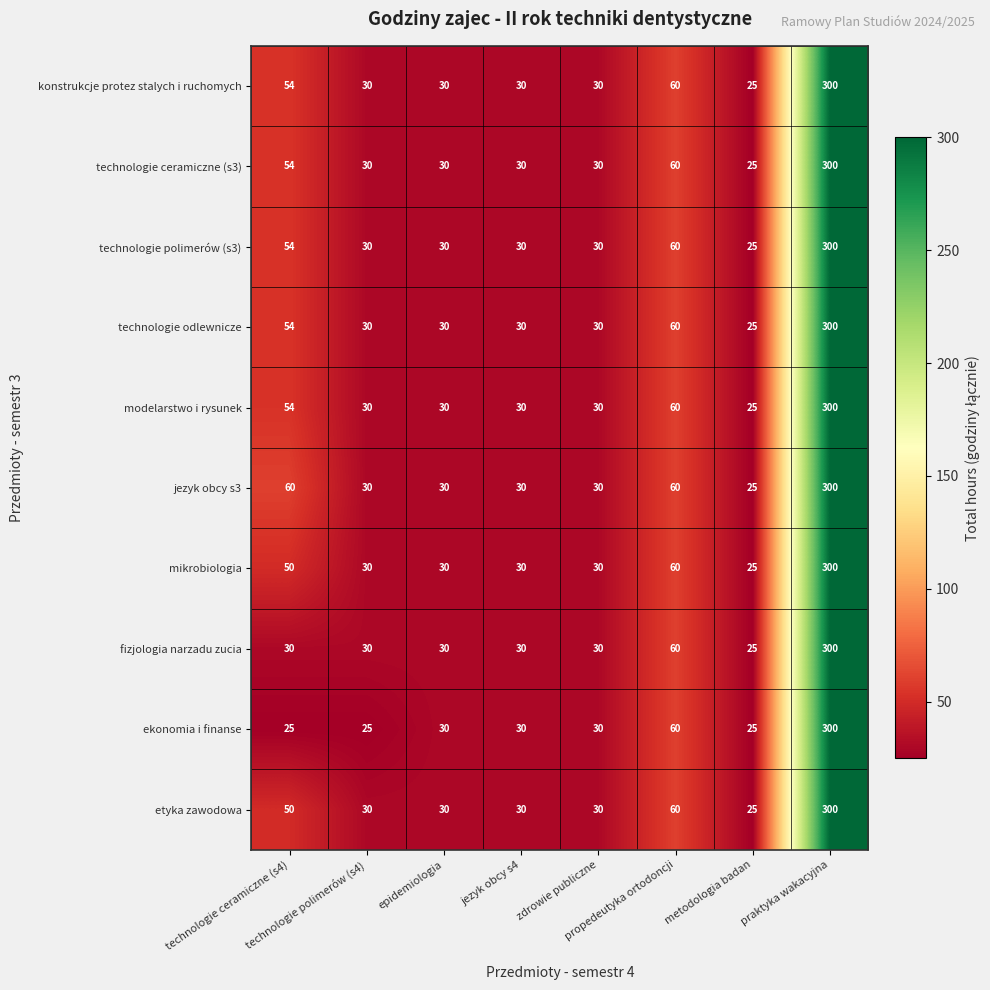

What is the difference between the second highest and minimum values in the mikrobiologia series?

35